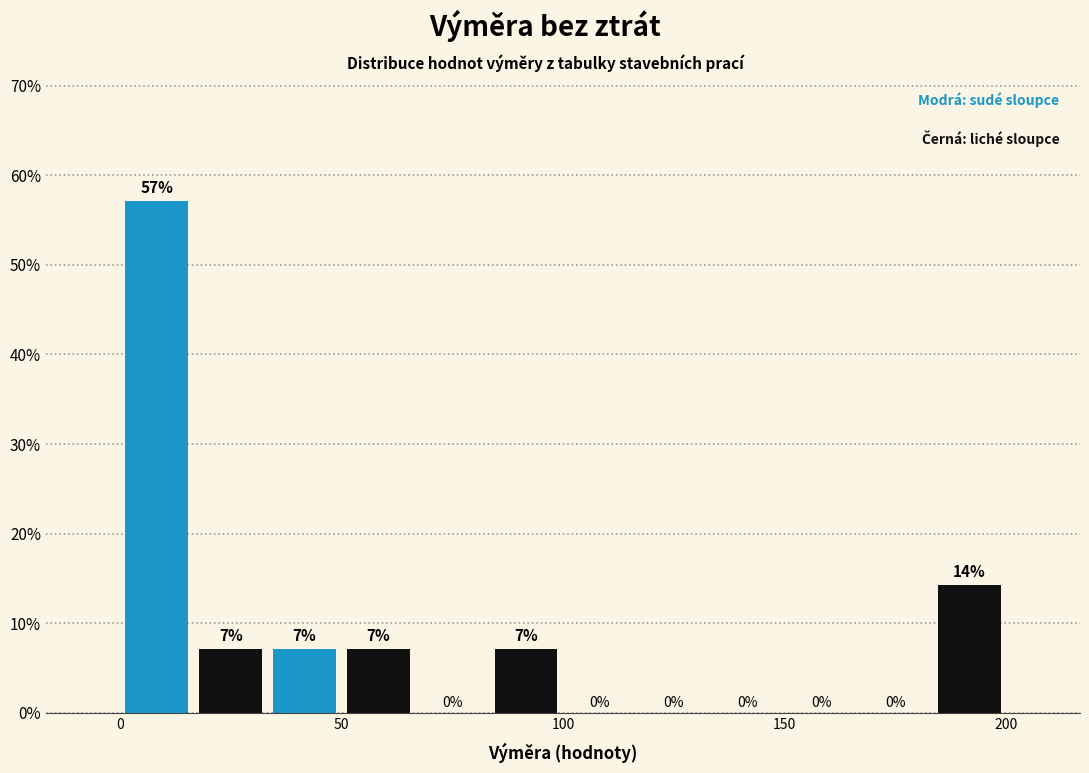

Read against the x-axis, roughly where is the centre of the tallest bar?

10